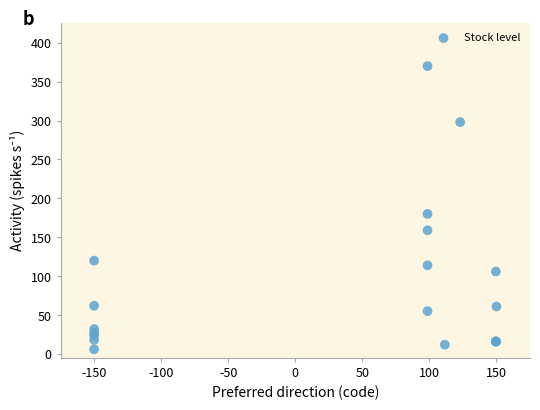

What Y value in the scatter plot is closest to 188?

180